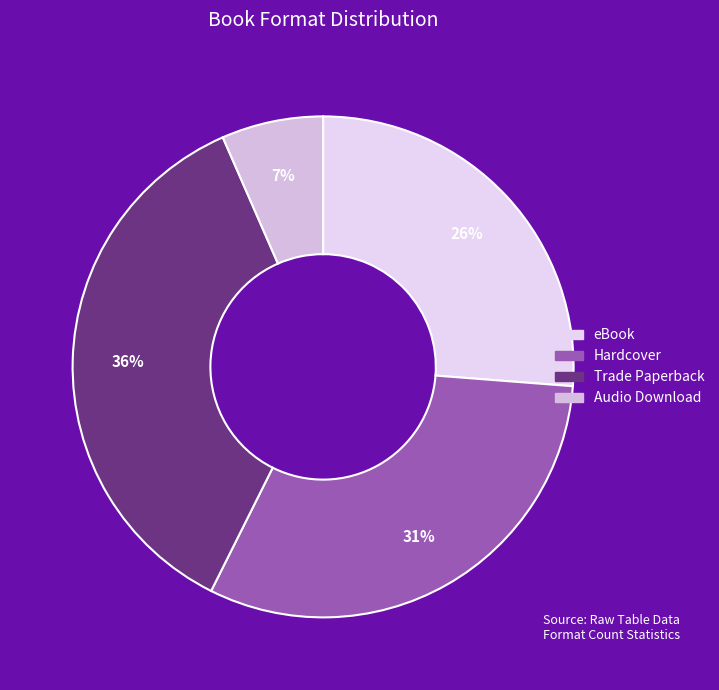

Which has a higher value, eBook or Trade Paperback?

Trade Paperback